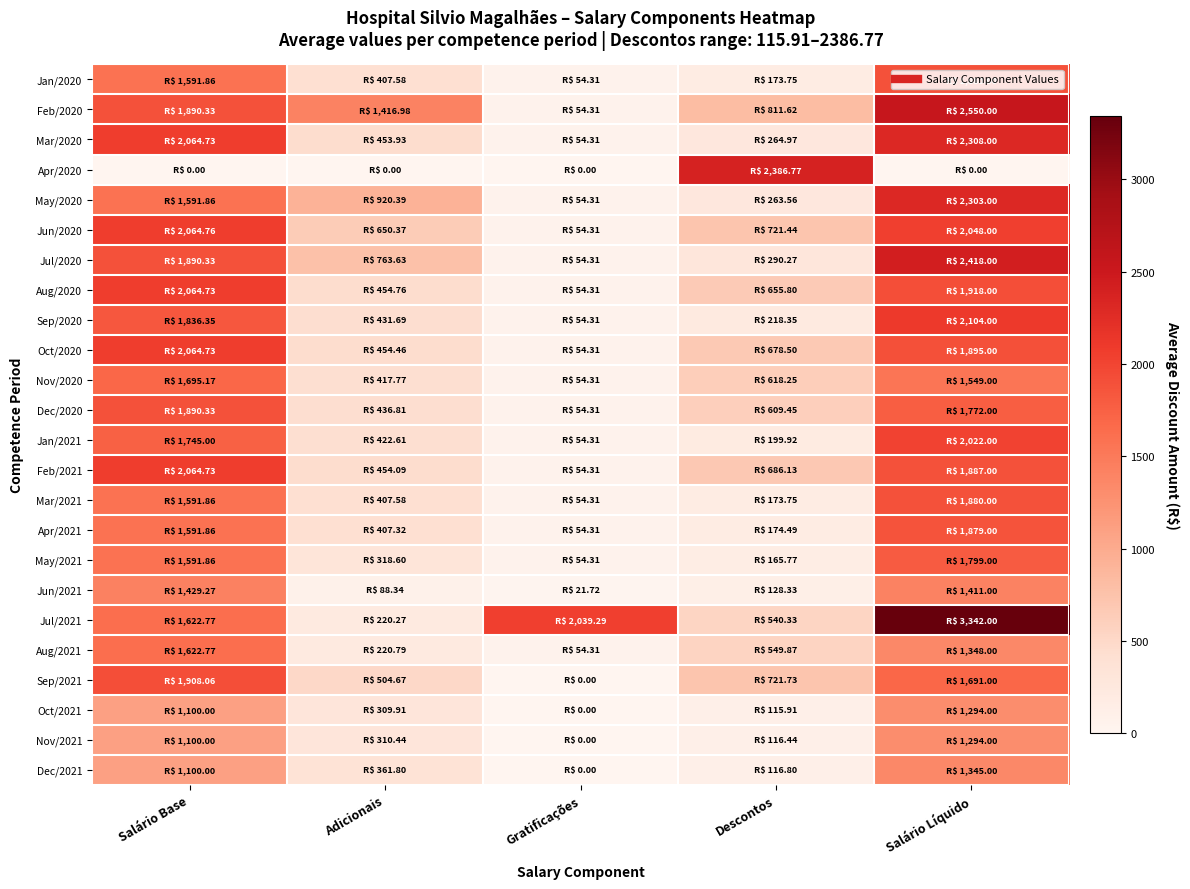

At which category does the chart reach its peak across all series?

Salário Líquido